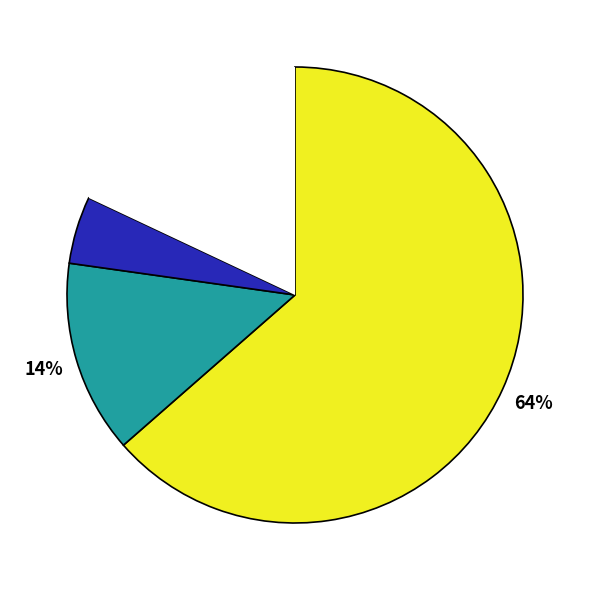

To the nearest percent, what is the average slice percentage?

25%